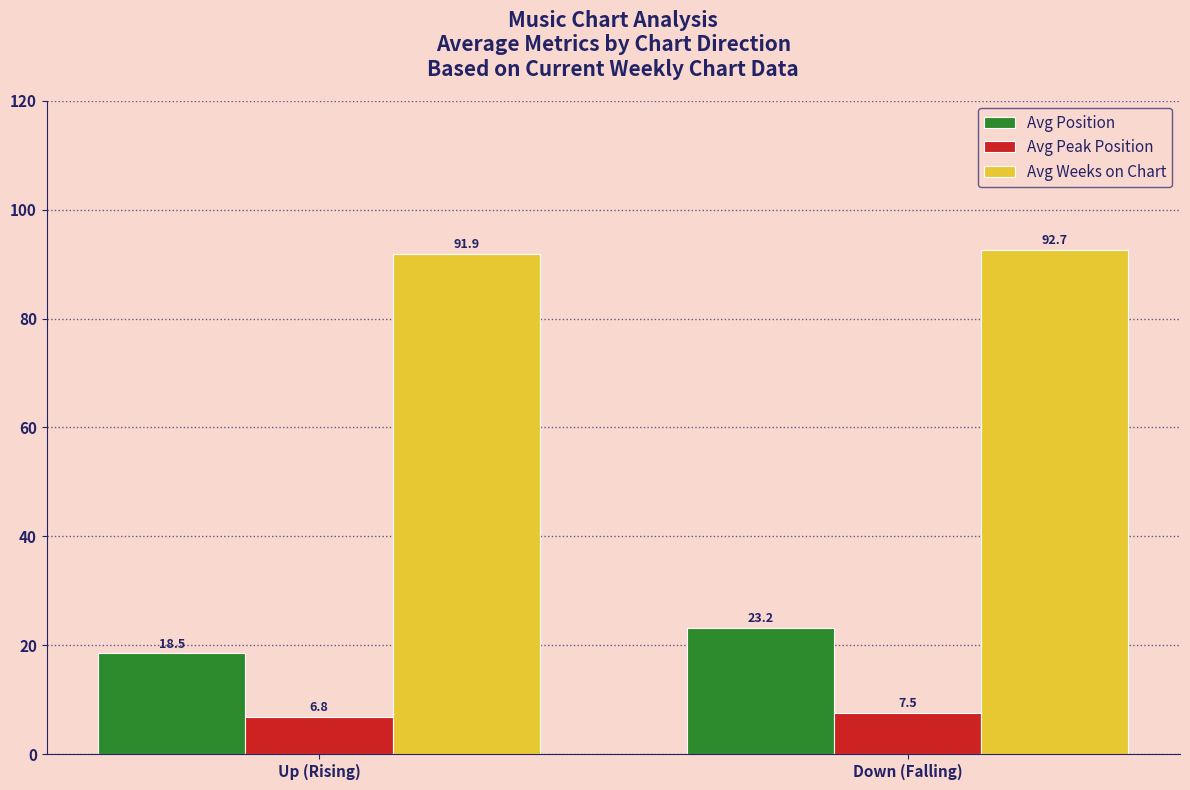

Reading left to right, extract all data points from this chart.

Avg Position: 18.5	23.2
Avg Peak Position: 6.8	7.5
Avg Weeks on Chart: 91.9	92.7